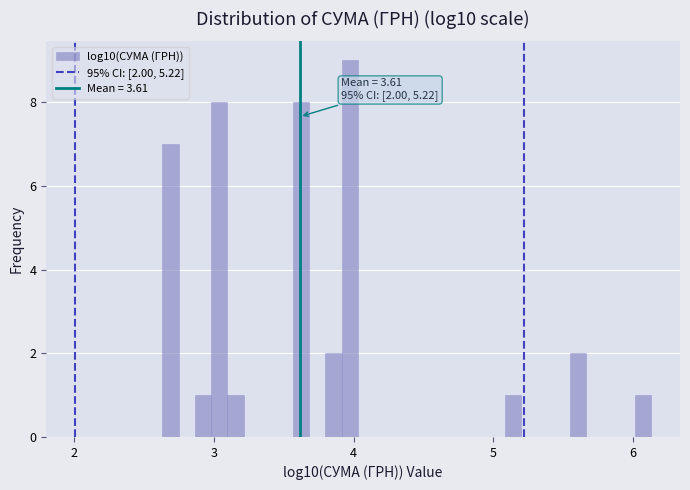

Read against the x-axis, roughly where is the centre of the tallest bar?

4.0